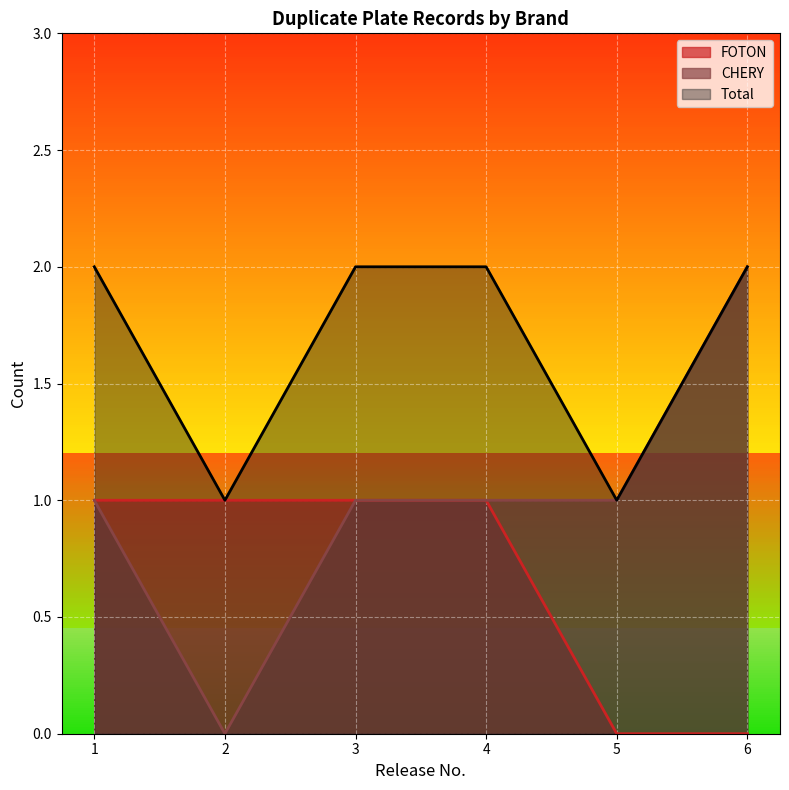

How many positive values does the FOTON series have?

4